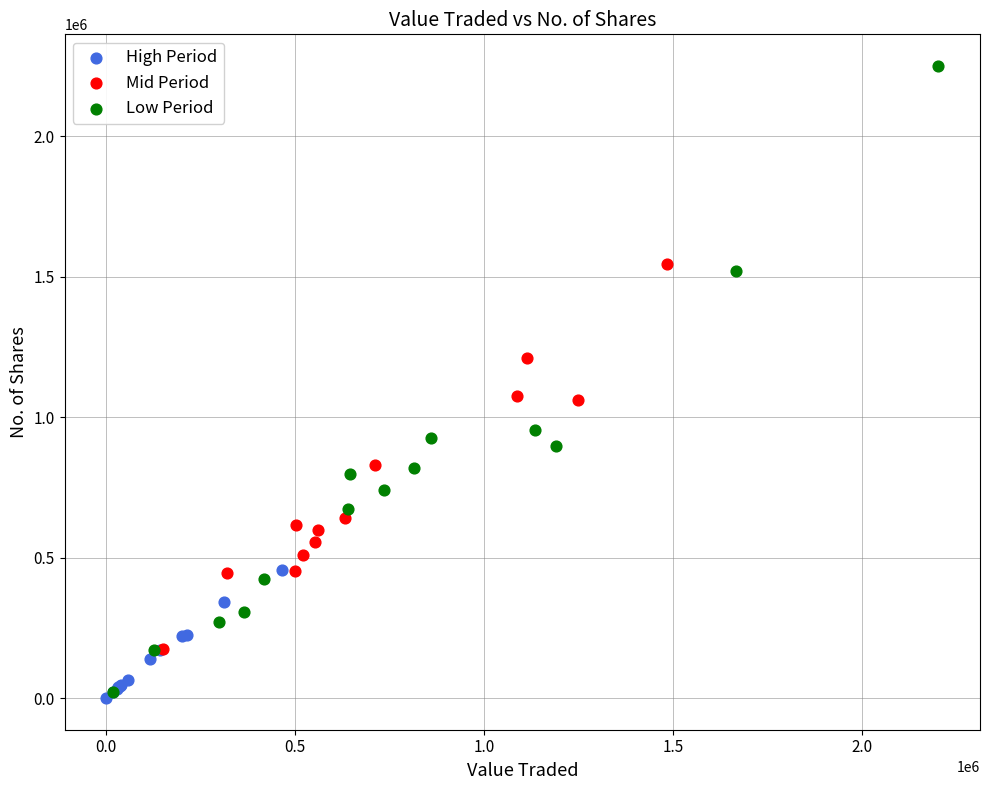

Which series contains the highest Y value?

Low Period